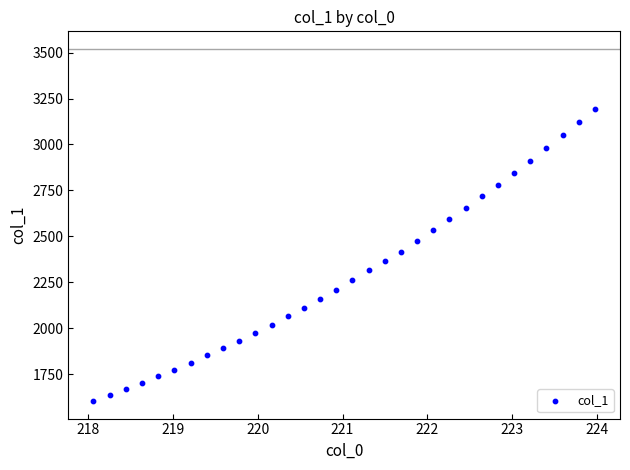

What is the range of Y values (max minus min)?

1587.9